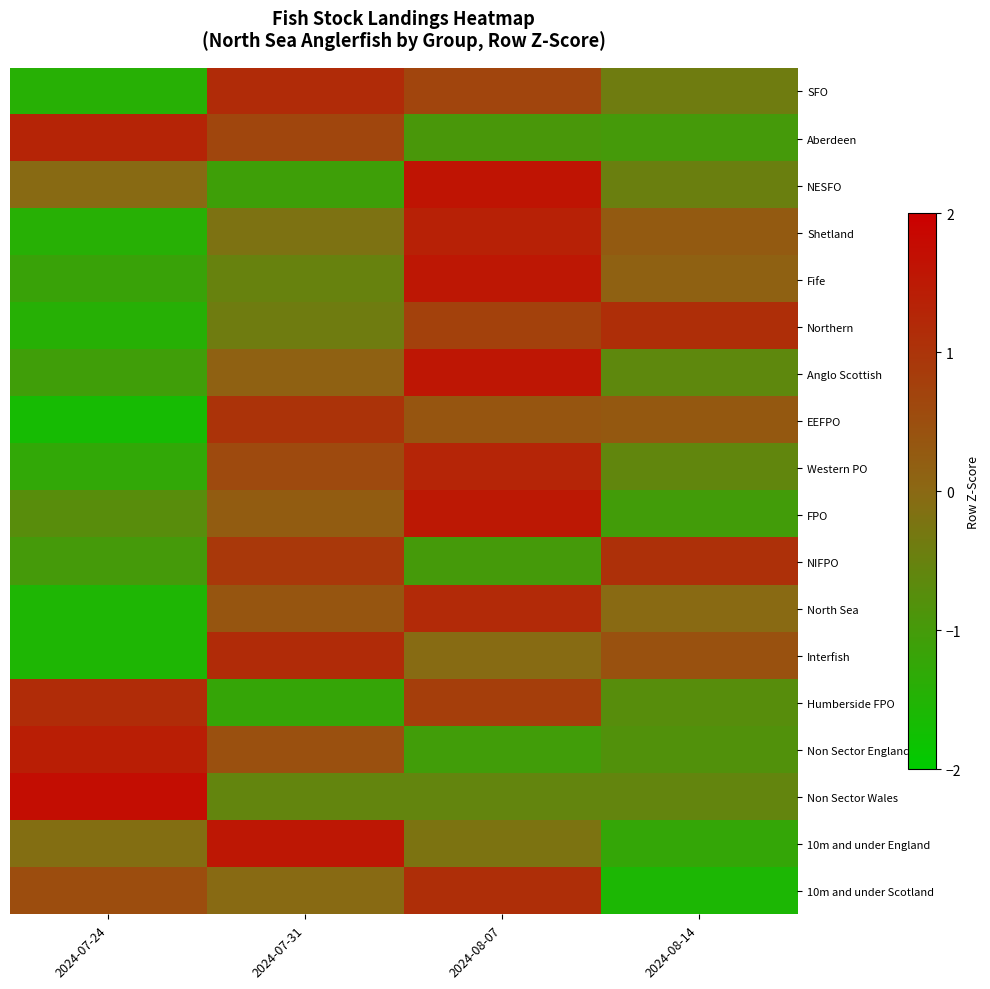

Reading left to right, what are all the values shown in this chart?

SFO: 2024-07-24=-1.4	2024-07-31=1.2	2024-08-07=0.7	2024-08-14=-0.4
Aberdeen: 2024-07-24=1.3	2024-07-31=0.6	2024-08-07=-0.9	2024-08-14=-1.0
NESFO: 2024-07-24=-0.0	2024-07-31=-1.1	2024-08-07=1.6	2024-08-14=-0.5
Shetland: 2024-07-24=-1.4	2024-07-31=-0.2	2024-08-07=1.4	2024-08-14=0.3
Fife: 2024-07-24=-1.2	2024-07-31=-0.5	2024-08-07=1.5	2024-08-14=0.1
Northern: 2024-07-24=-1.4	2024-07-31=-0.4	2024-08-07=0.7	2024-08-14=1.1
Anglo Scottish: 2024-07-24=-1.1	2024-07-31=0.1	2024-08-07=1.6	2024-08-14=-0.6
EEFPO: 2024-07-24=-1.7	2024-07-31=1.0	2024-08-07=0.4	2024-08-14=0.3
Western PO: 2024-07-24=-1.3	2024-07-31=0.6	2024-08-07=1.3	2024-08-14=-0.6
FPO: 2024-07-24=-0.7	2024-07-31=0.2	2024-08-07=1.5	2024-08-14=-1.0
NIFPO: 2024-07-24=-1.0	2024-07-31=0.9	2024-08-07=-1.0	2024-08-14=1.1
North Sea: 2024-07-24=-1.6	2024-07-31=0.4	2024-08-07=1.2	2024-08-14=-0.0
Interfish: 2024-07-24=-1.6	2024-07-31=1.2	2024-08-07=-0.1	2024-08-14=0.4
Humberside FPO: 2024-07-24=1.2	2024-07-31=-1.2	2024-08-07=0.8	2024-08-14=-0.7
Non Sector England: 2024-07-24=1.4	2024-07-31=0.5	2024-08-07=-1.1	2024-08-14=-0.8
Non Sector Wales: 2024-07-24=1.7	2024-07-31=-0.6	2024-08-07=-0.6	2024-08-14=-0.6
10m and under England: 2024-07-24=-0.1	2024-07-31=1.6	2024-08-07=-0.2	2024-08-14=-1.2
10m and under Scotland: 2024-07-24=0.5	2024-07-31=-0.0	2024-08-07=1.1	2024-08-14=-1.6